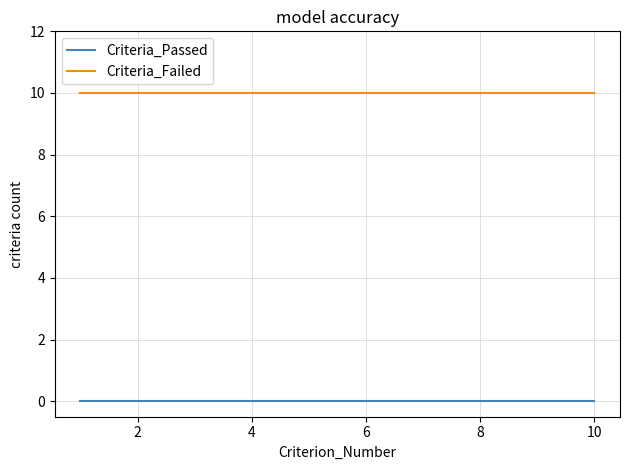

What is the maximum value shown in the chart?

10